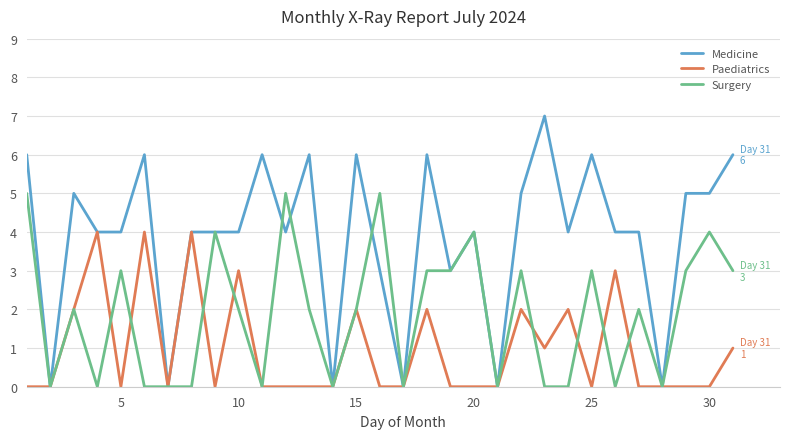

Which series has the largest total across all categories?

Medicine